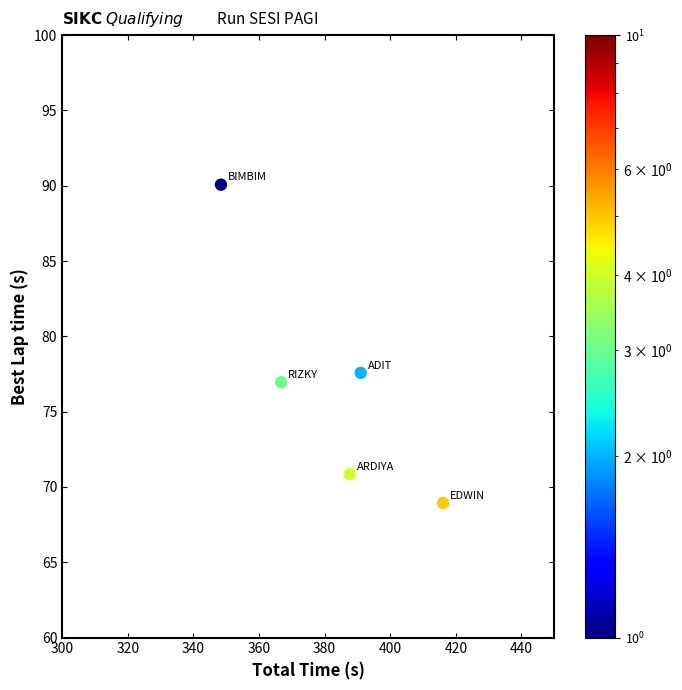

What is the range of X values (max minus min)?

67.7